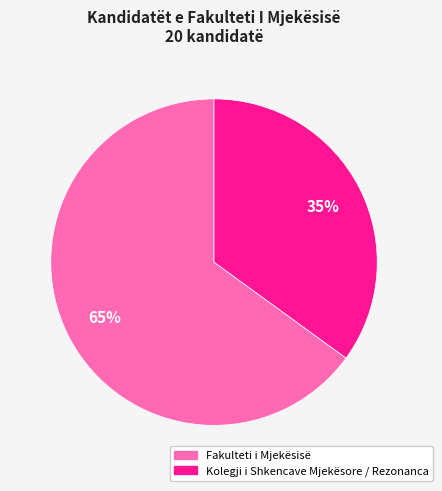

Rank the categories by value from highest to lowest.

Fakulteti i Mjekësisë, Kolegji i Shkencave Mjekësore / Rezonanca